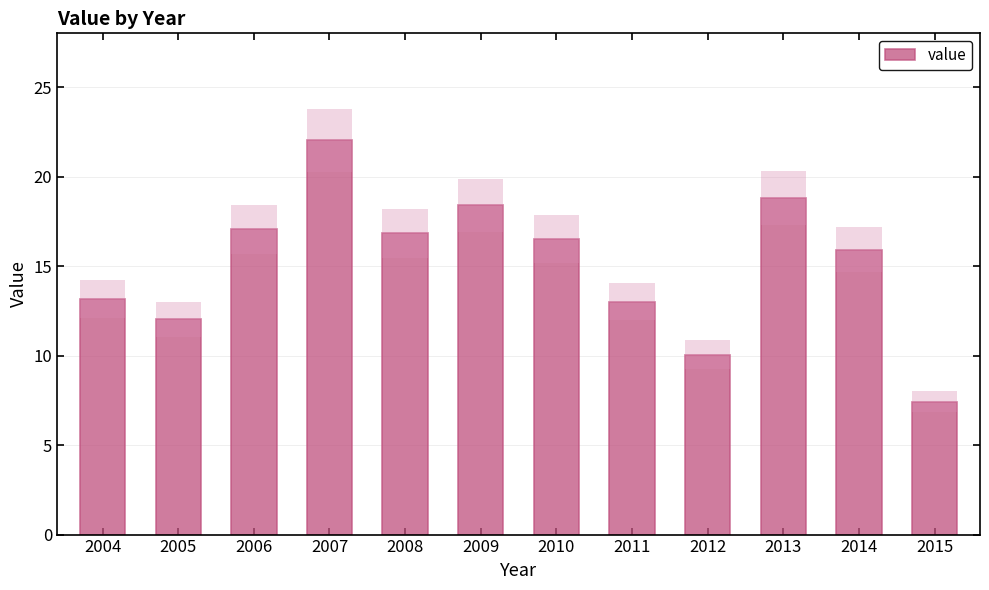

Rank the categories by value from lowest to highest.

2015, 2012, 2005, 2011, 2004, 2014, 2010, 2008, 2006, 2009, 2013, 2007